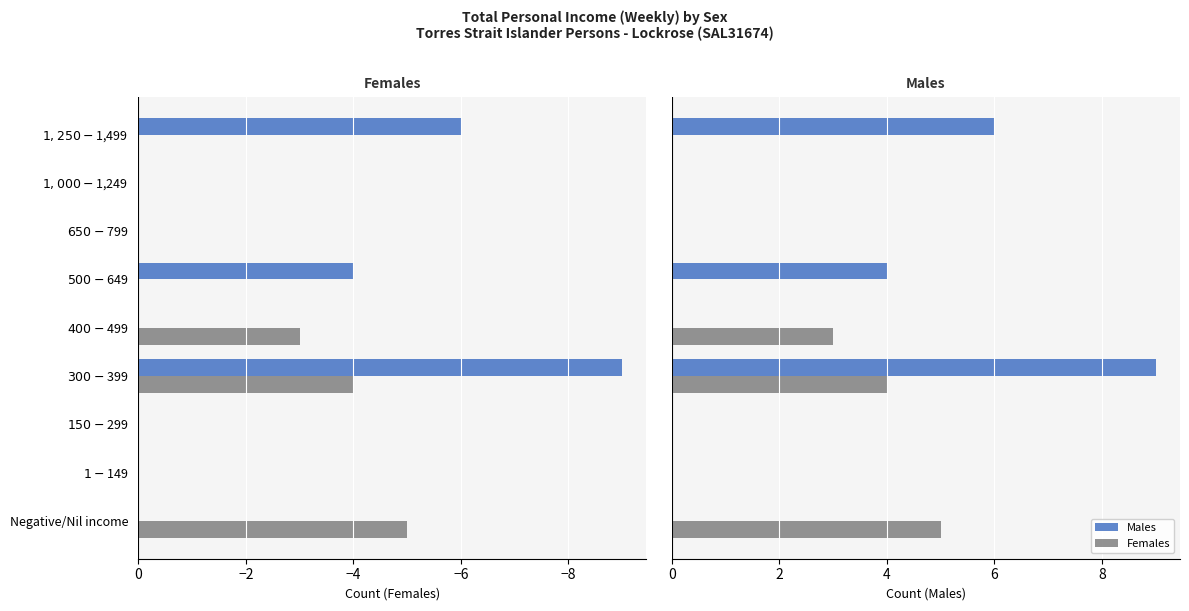

What is the sum of all Females values?

12